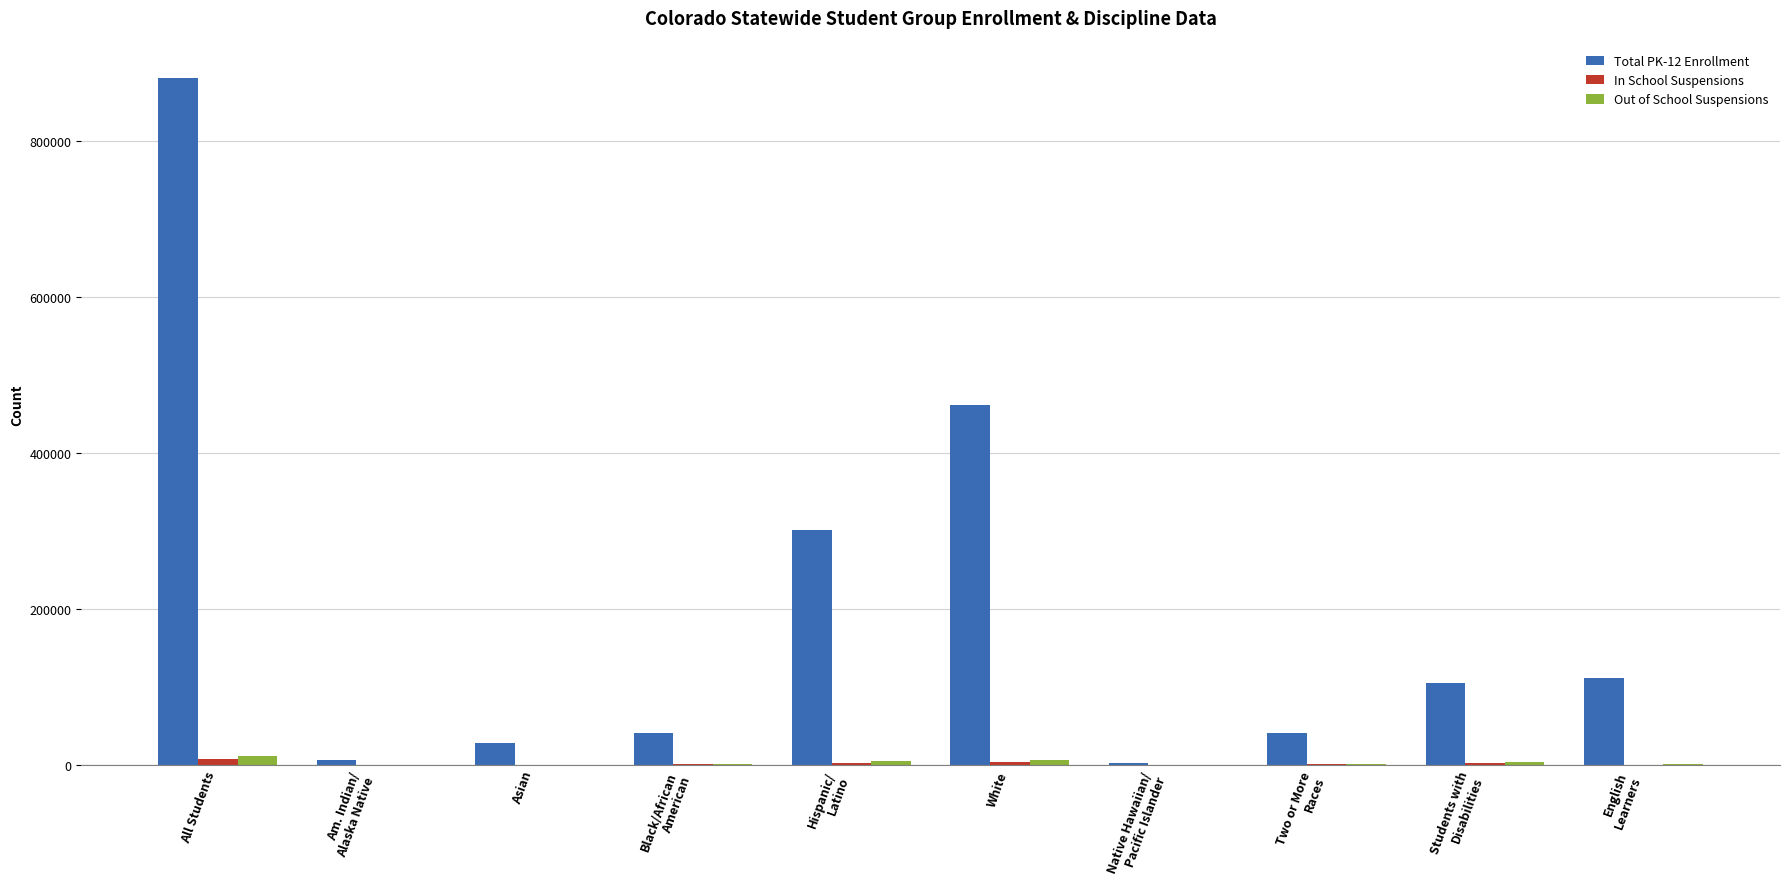

True or false: Total PK-12 Enrollment has a value of 462016 at White.

True